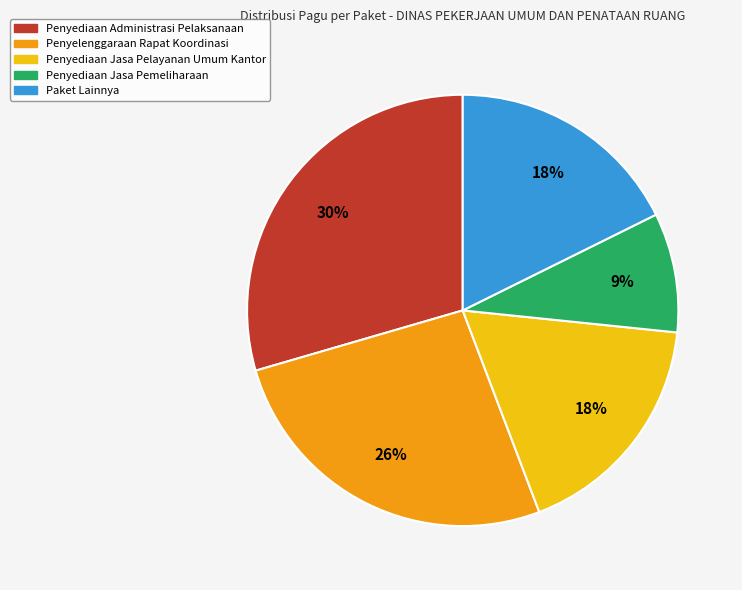

To the nearest percent, what is the average slice percentage?

20%